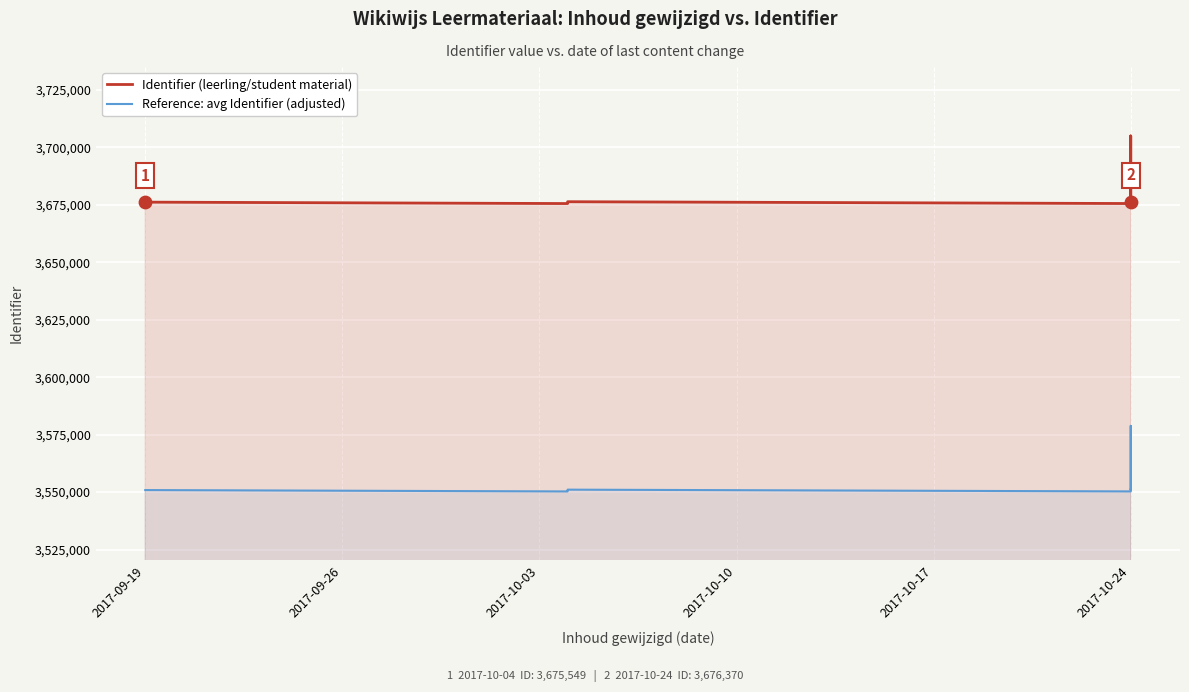

What are all the series names shown in the legend?

Identifier (leerling/student material), Reference: avg Identifier (adjusted)